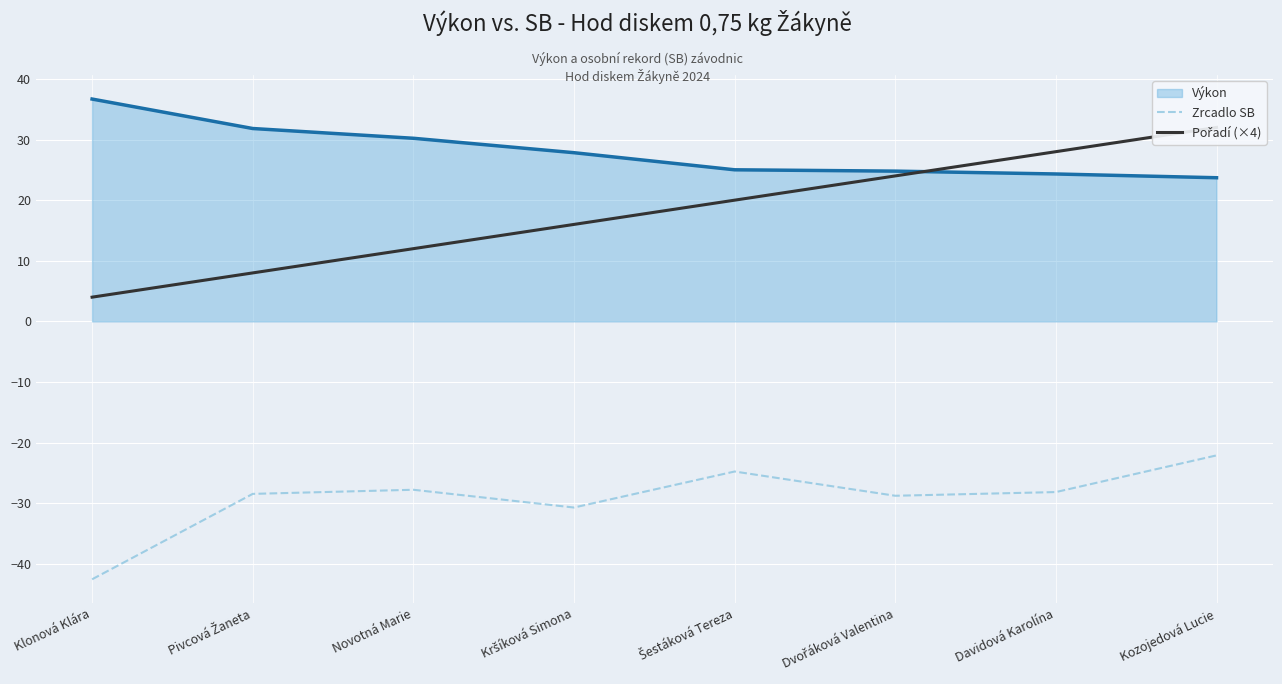

True or false: Pořadí (×4) and Zrcadlo SB intersect in this chart.

False